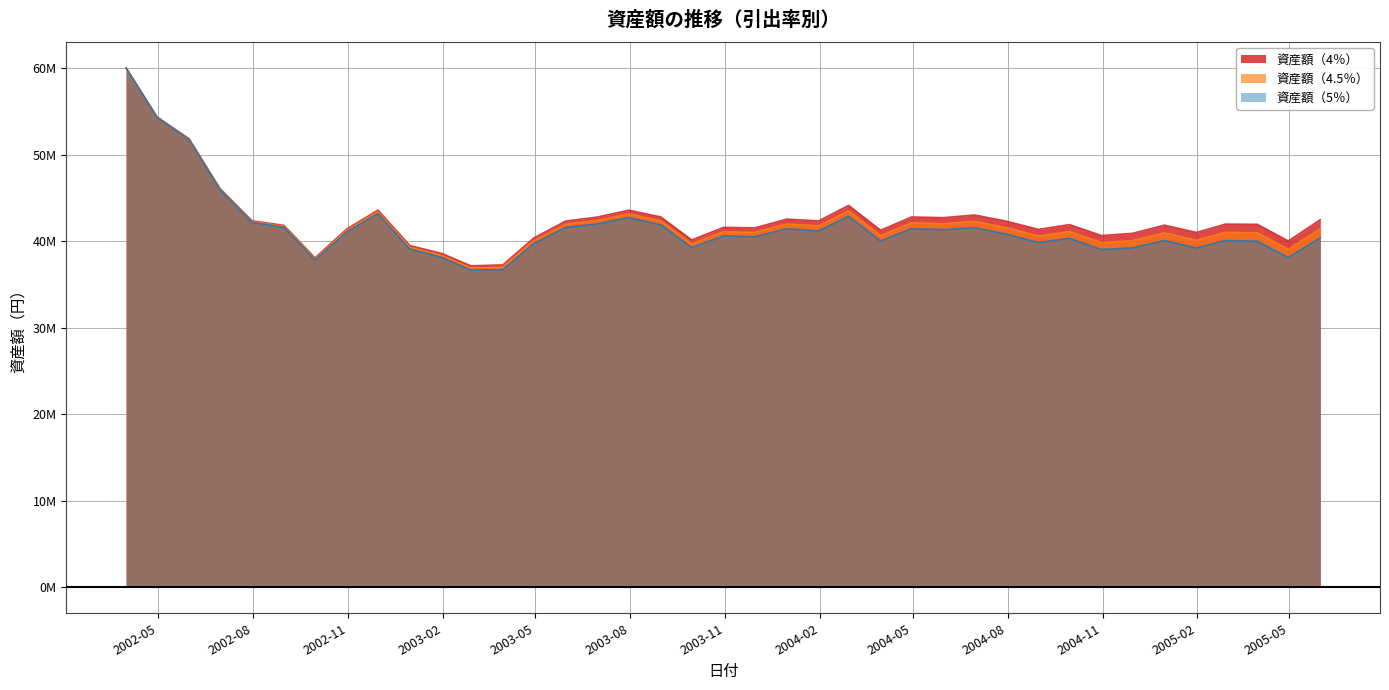

Which label corresponds to the largest value in the chart?

2002-03-31